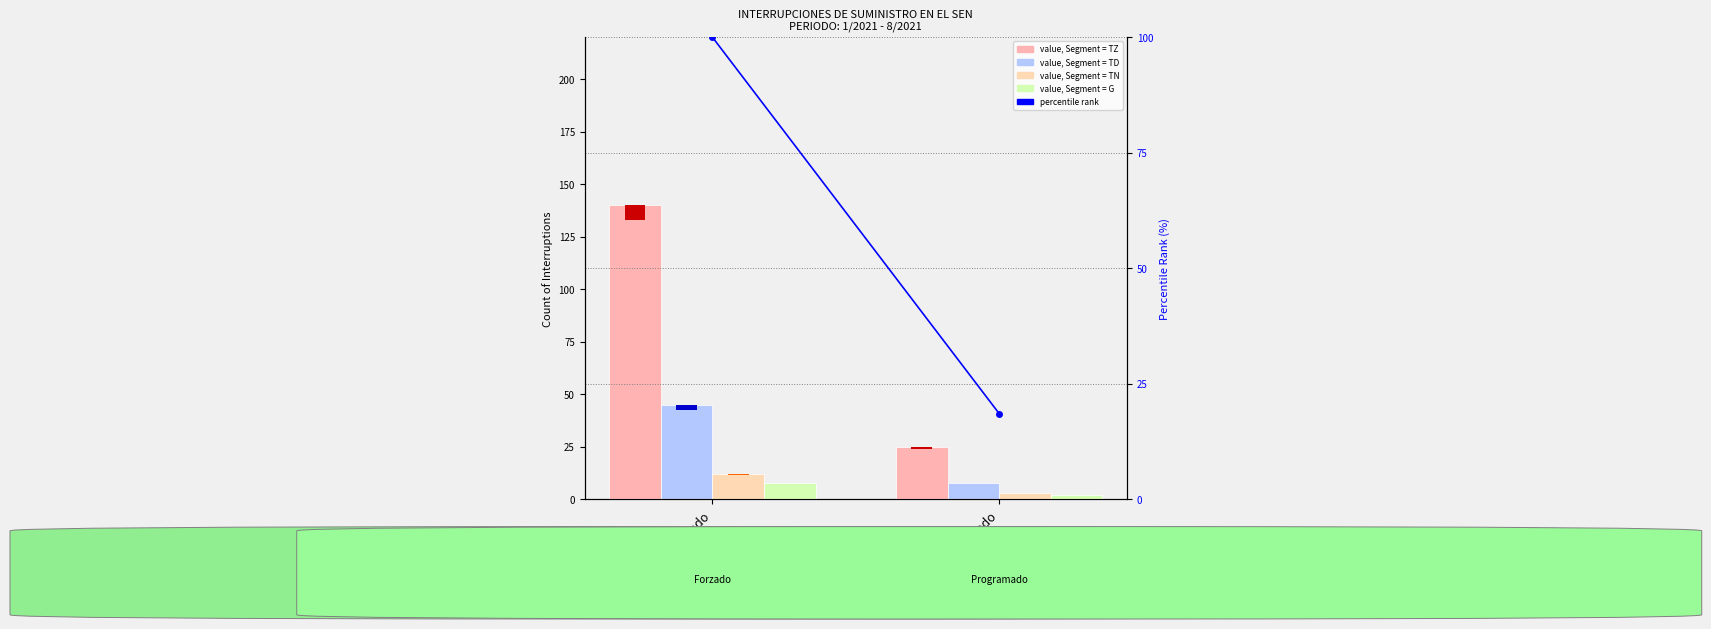

What is the difference between the maximum and minimum values in the TZ series?

115.0